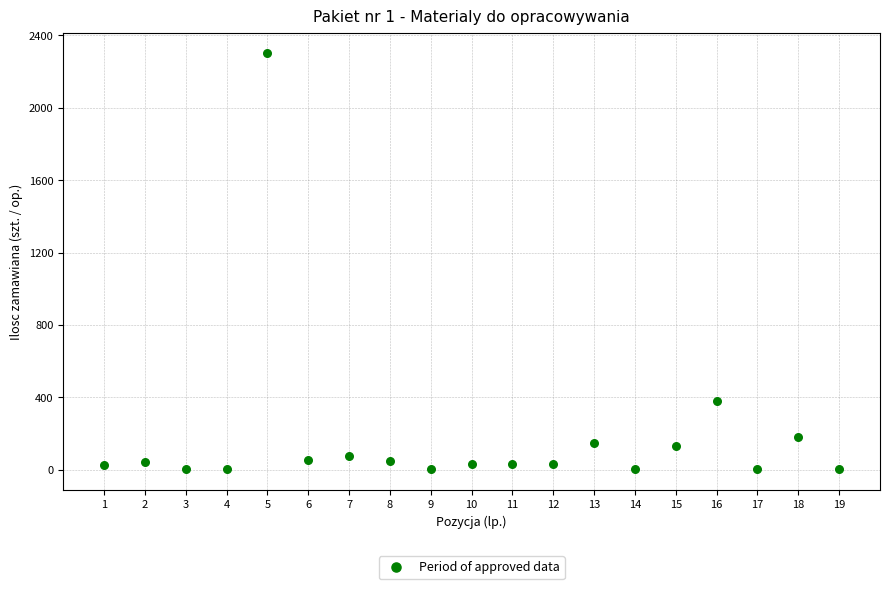

What Y value in the scatter plot is closest to 1150?

380